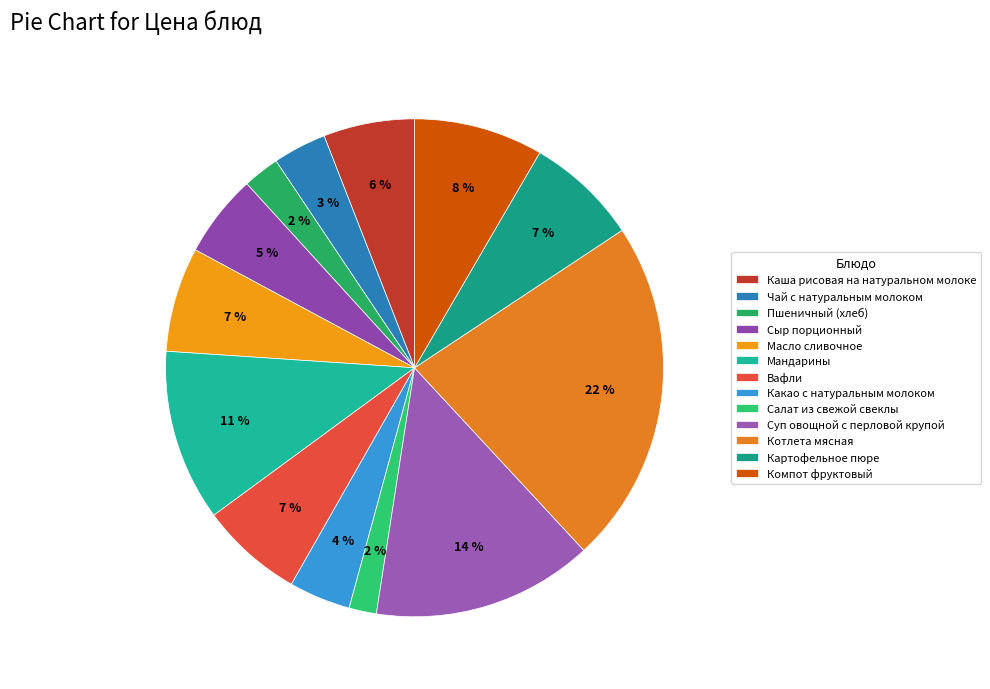

Does Мандарины represent more than half of the total?

No